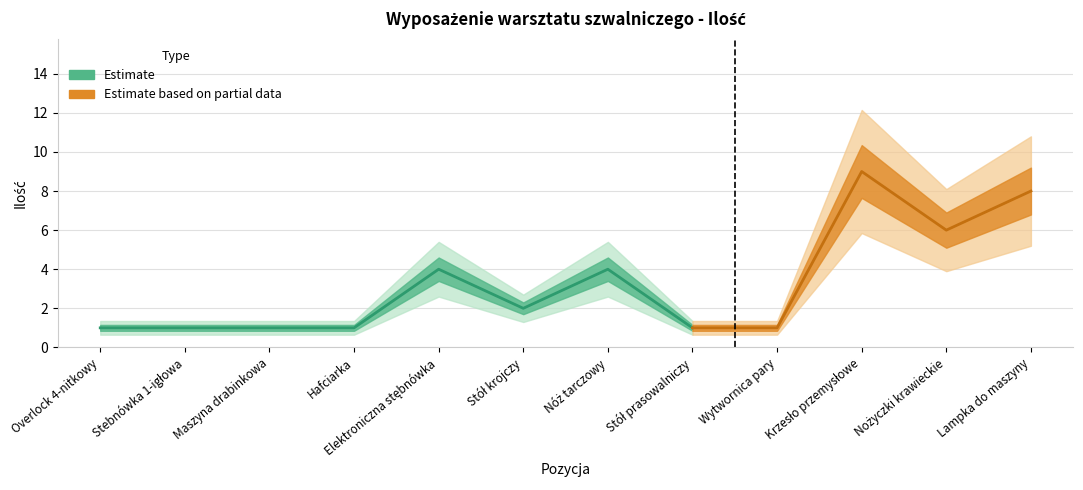

Which label corresponds to the largest value in the chart?

Krzesło przemysłowe